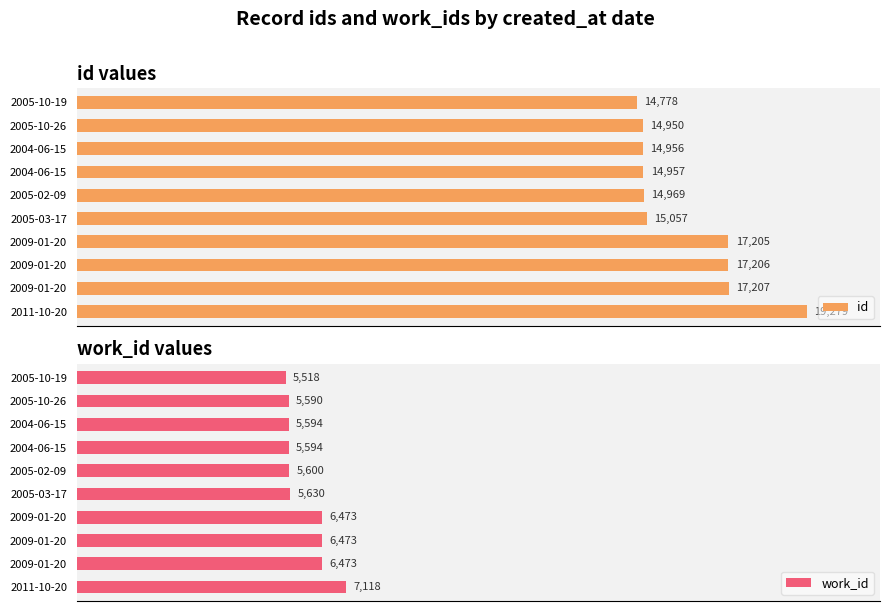

Are the bars grouped side by side (vs. stacked)?

Yes